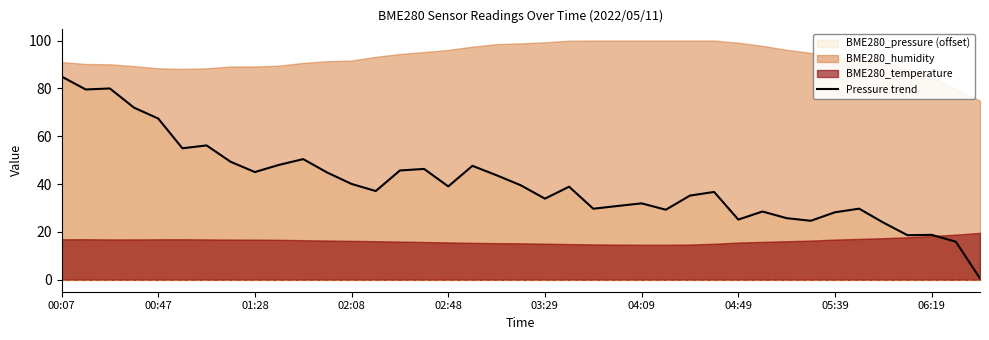

What is the change in value from 10 to 31?

-25.8